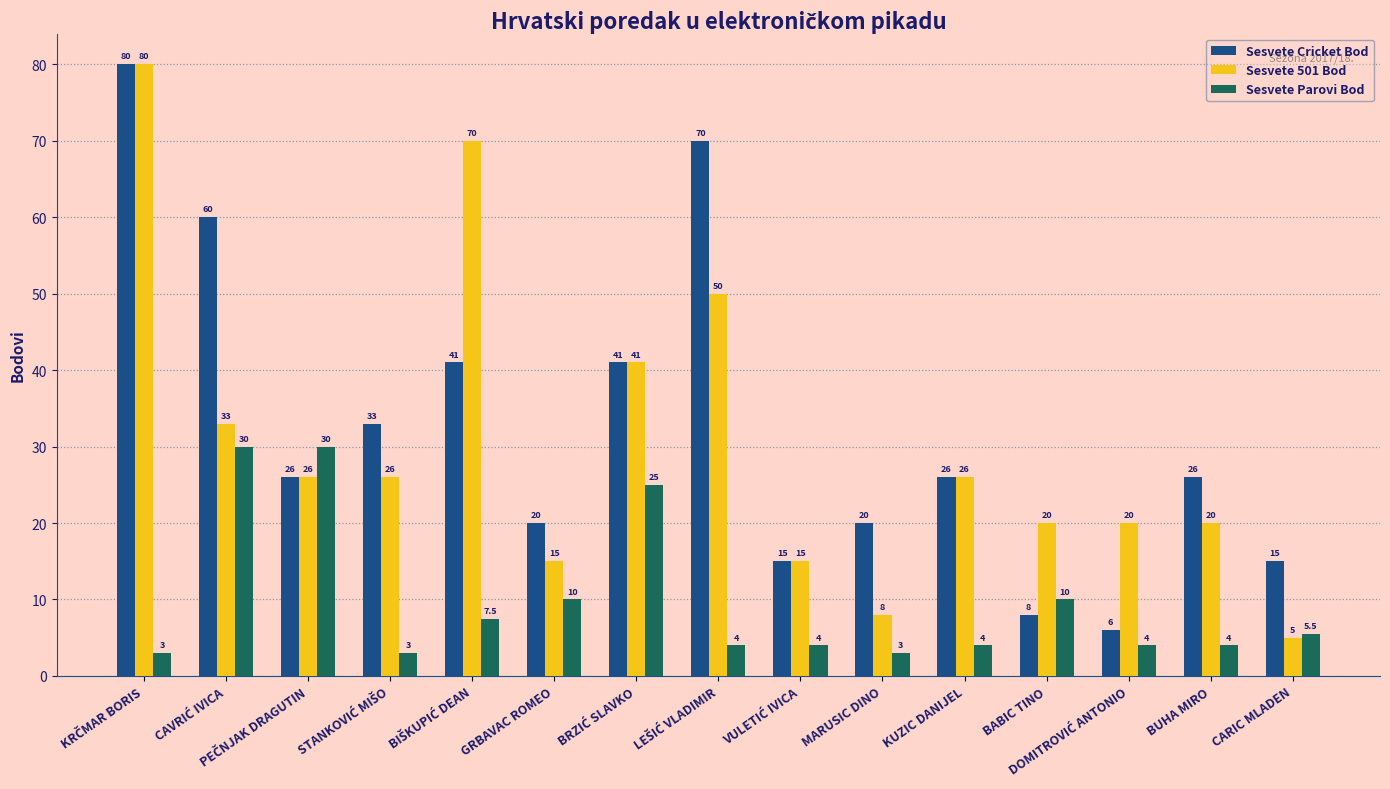

The Sesvete Cricket Bod series shows 9.0 at CARIC MLADEN. True or false?

False